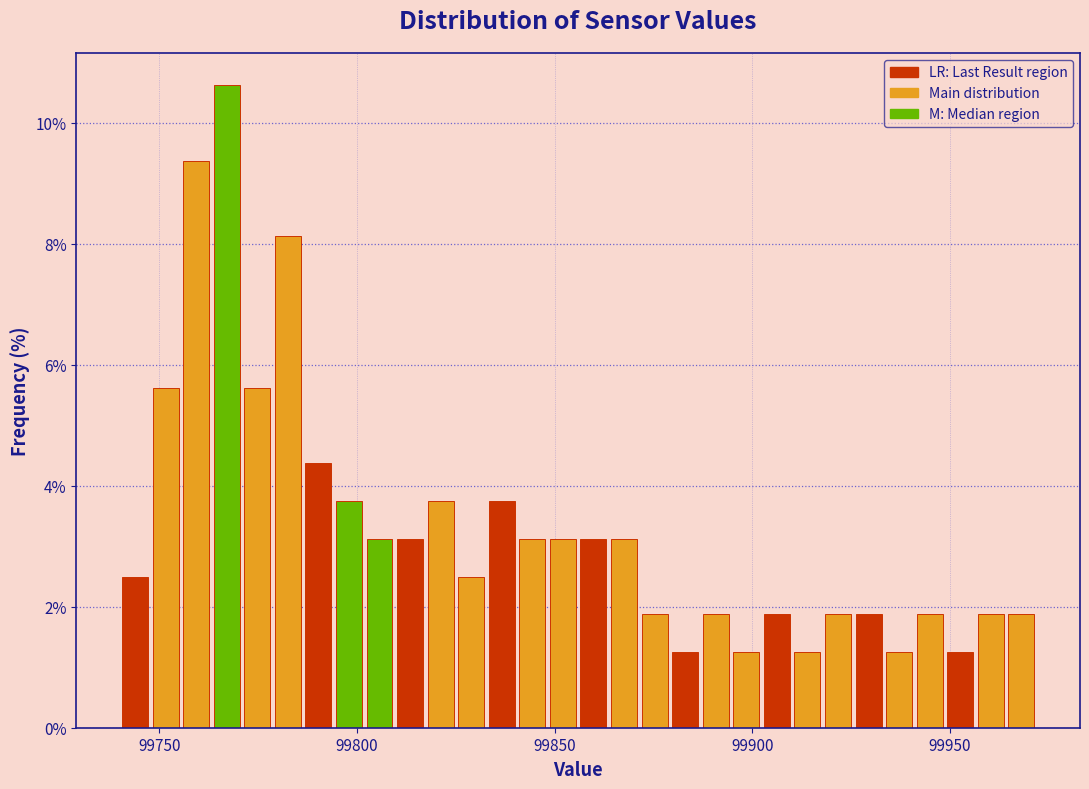

Around what value on the x-axis is the tallest bar? Give the approximate position of its centre, as read against the axis.

99765